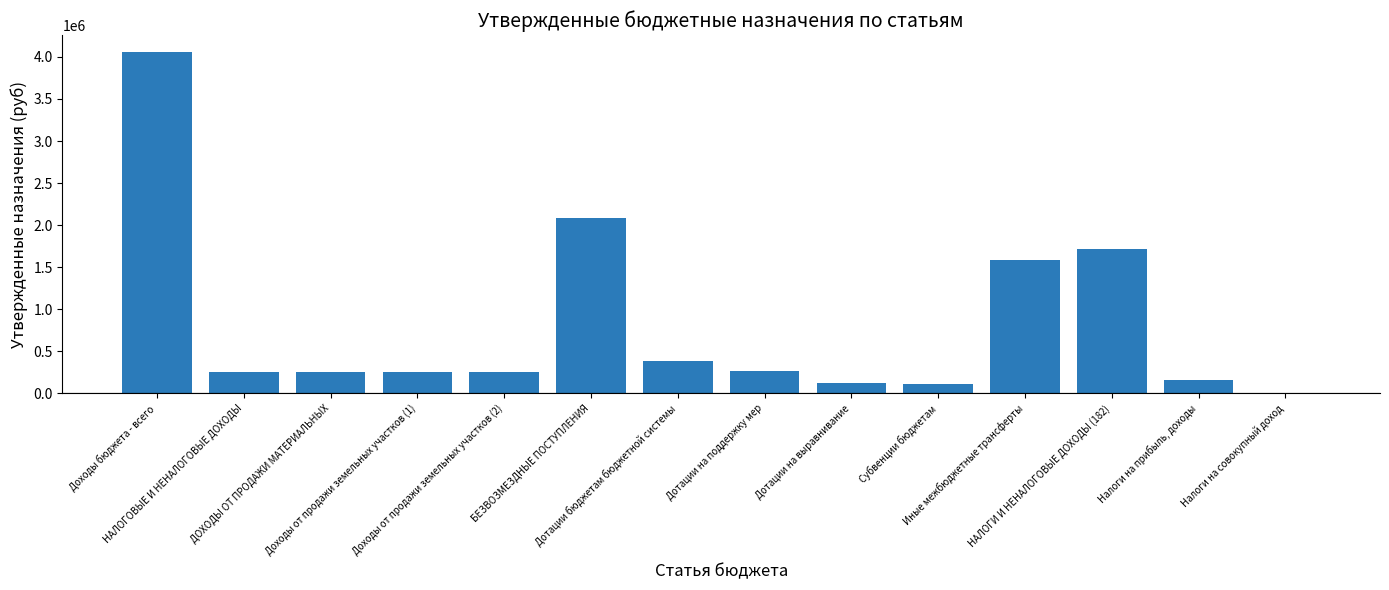

What is the greatest value displayed?

4056521.1